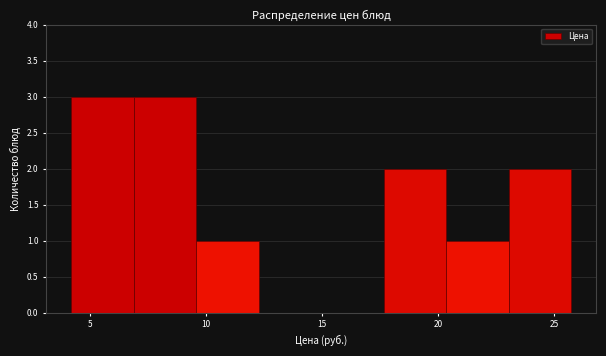

Reading left to right, transcribe this chart: for each bar, give the range it covers on the x-axis and its height. Neither the bar edges nor the heights are printed on the chart, so give them approximately, as read against the axes.

4.0 to 7.0: 3
7.0 to 9.5: 3
9.5 to 12.5: 1
12.5 to 15.0: 0
15.0 to 17.5: 0
17.5 to 20.5: 2
20.5 to 23.0: 1
23.0 to 25.5: 2